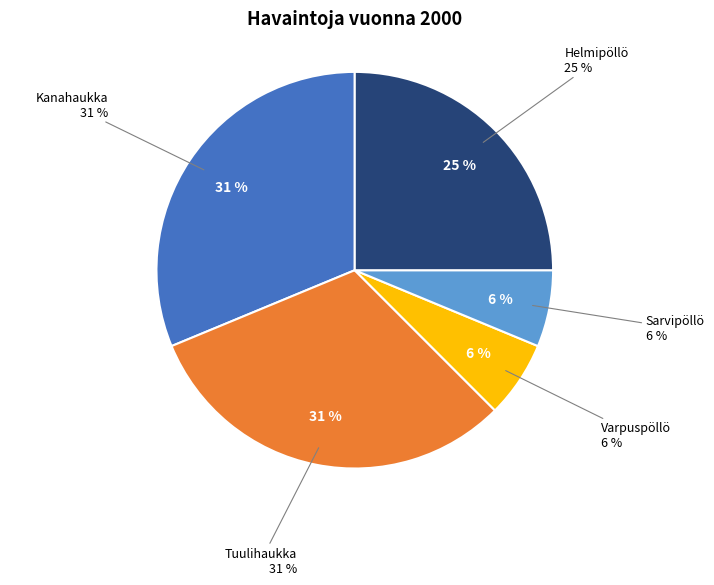

Which slice is the largest?

Kanahaukka